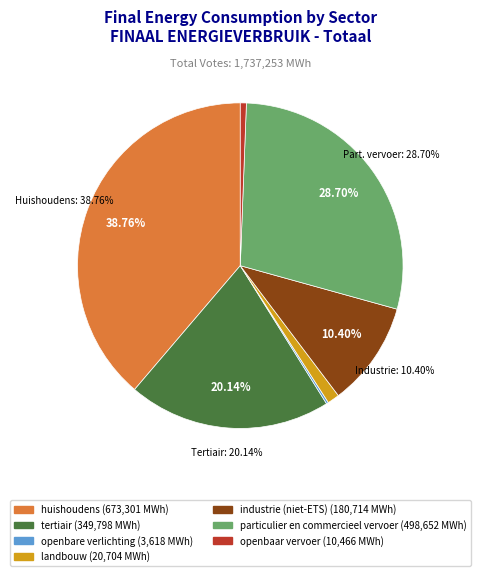

Combined, do particulier en commercieel vervoer and openbare verlichting account for over 50%?

No